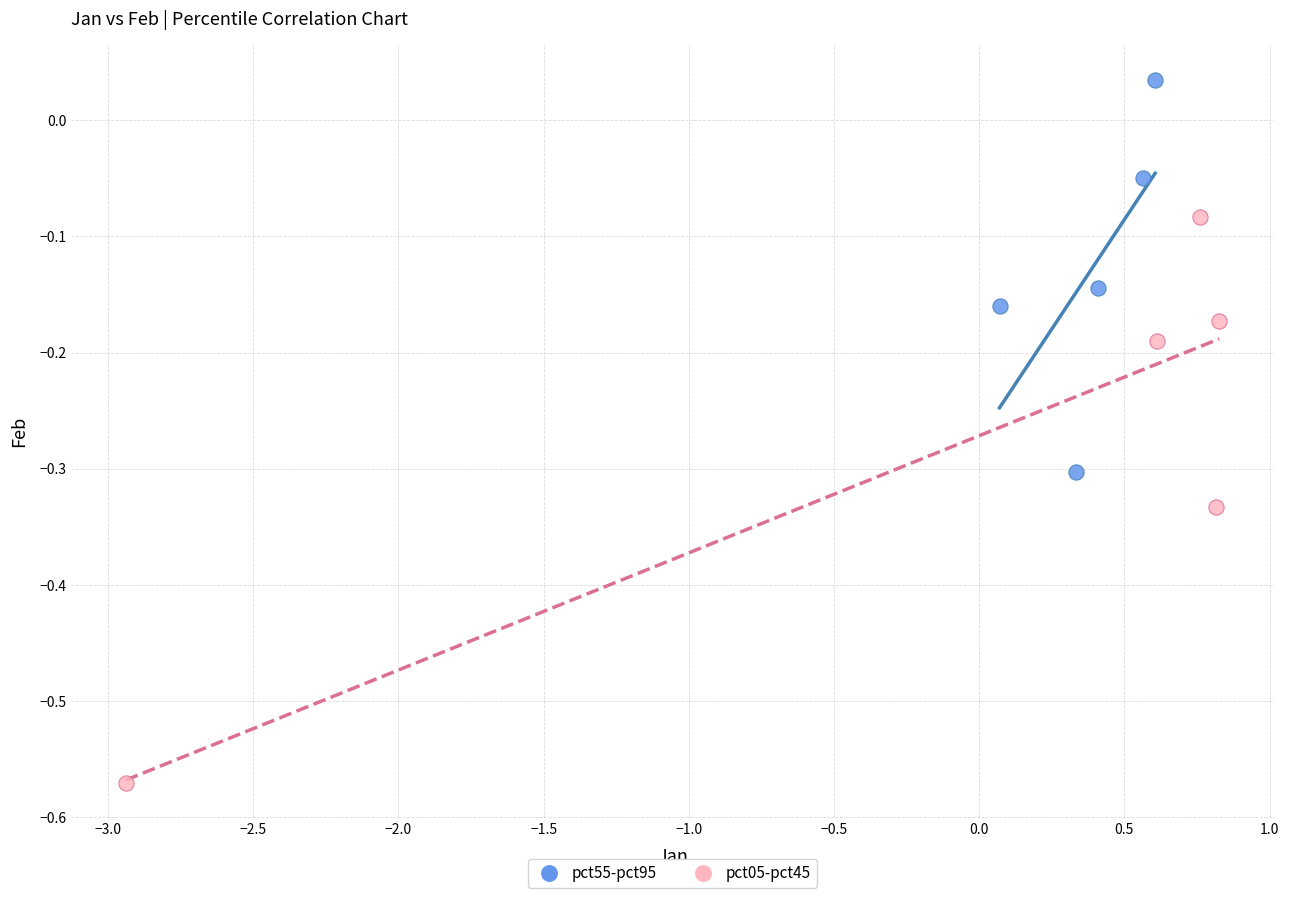

Which series contains the highest Y value?

pct55-pct95